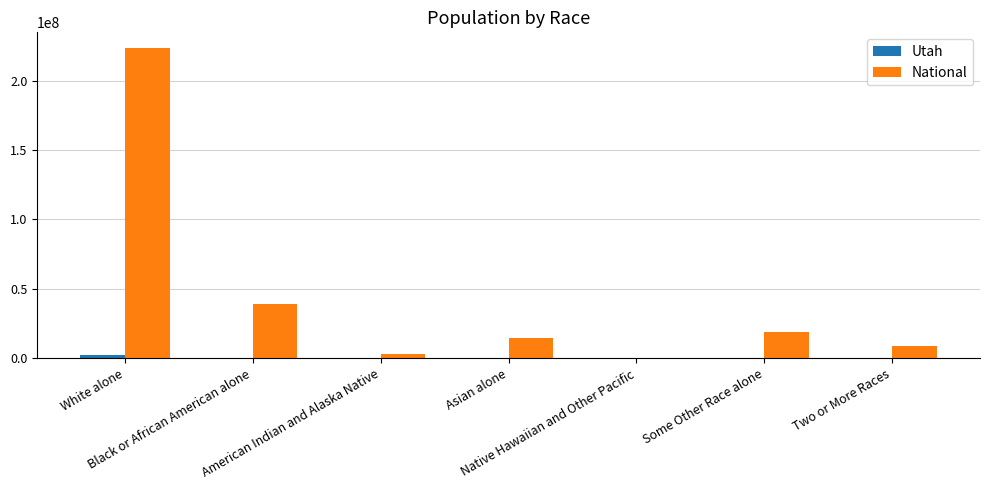

Is it true that National equals 24912217 at Black or African American alone?

False